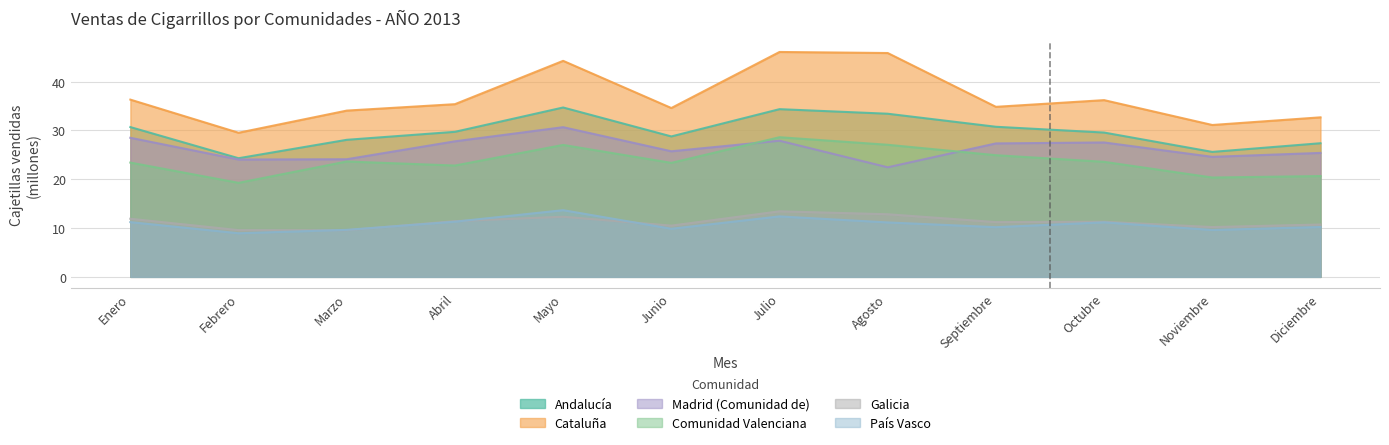

At Diciembre, list the series in order from largest to smallest.

Cataluña, Andalucía, Madrid (Comunidad de), Comunidad Valenciana, Galicia, País Vasco